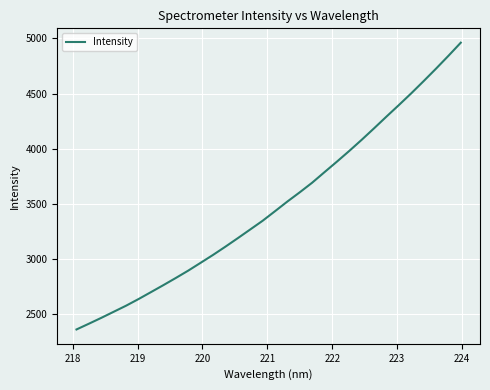

What is the average value?

3487.2